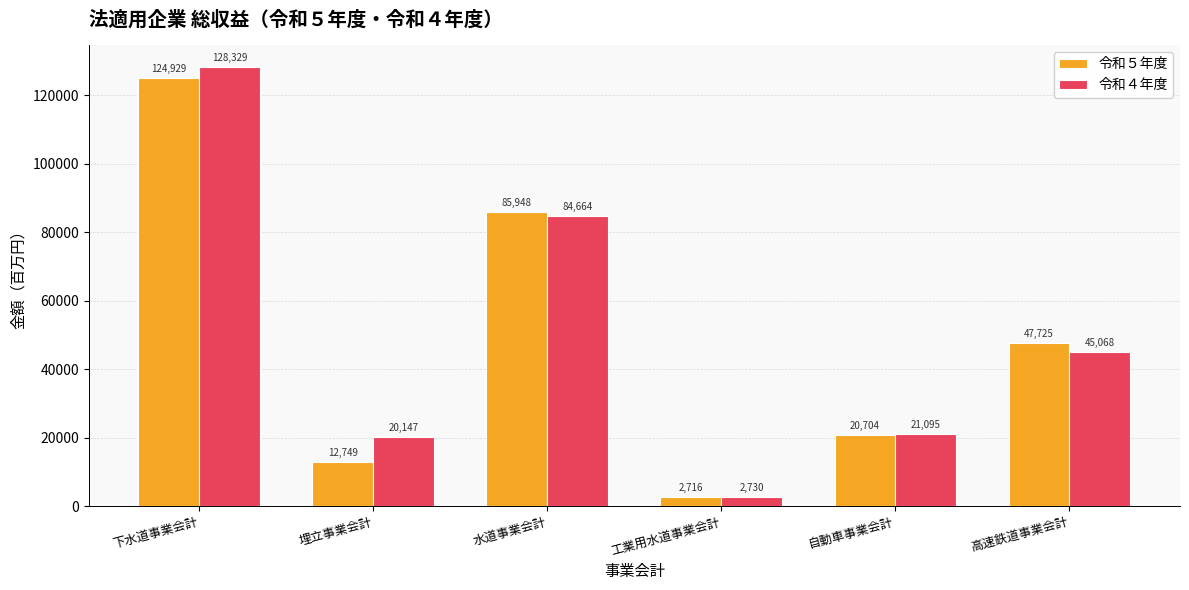

What is the value of the 令和５年度 bar at the 2nd from the left?

12749